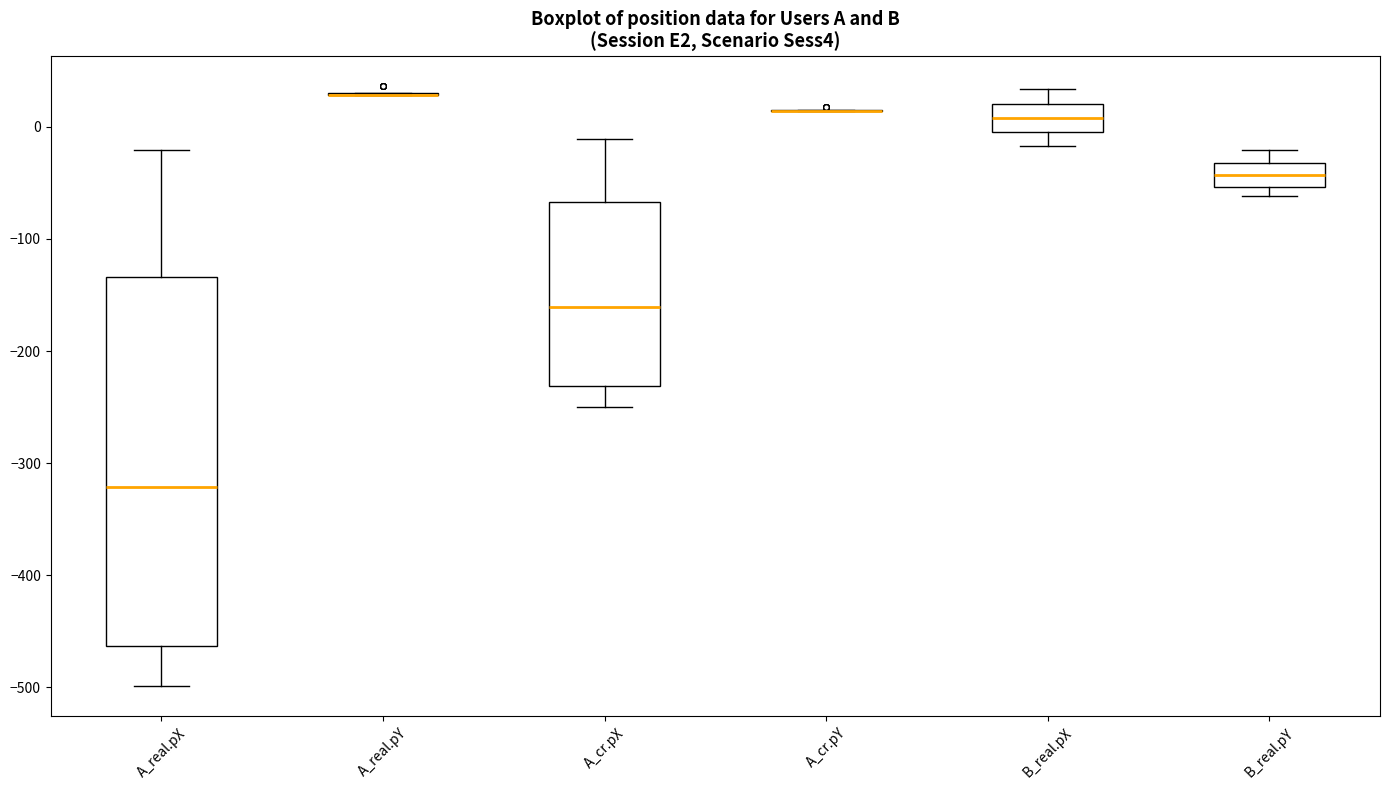

Reading left to right, transcribe this box plot: for each box, give where its median line is, the range the box spans, and where its two whiskers end, as read against the y-axis. The values are not printed on the chart, so give them approximately, as read against the axis.

A_real.pX: median -320, box -460 to -130, whiskers -500 to -20
A_real.pY: box collapsed to a line at 30, whiskers 30 to 30
A_cr.pX: median -160, box -230 to -70, whiskers -250 to -10
A_cr.pY: box collapsed to a line at 10, whiskers 10 to 20
B_real.pX: median 10, box 0 to 20, whiskers -20 to 30
B_real.pY: median -40, box -50 to -30, whiskers -60 to -20